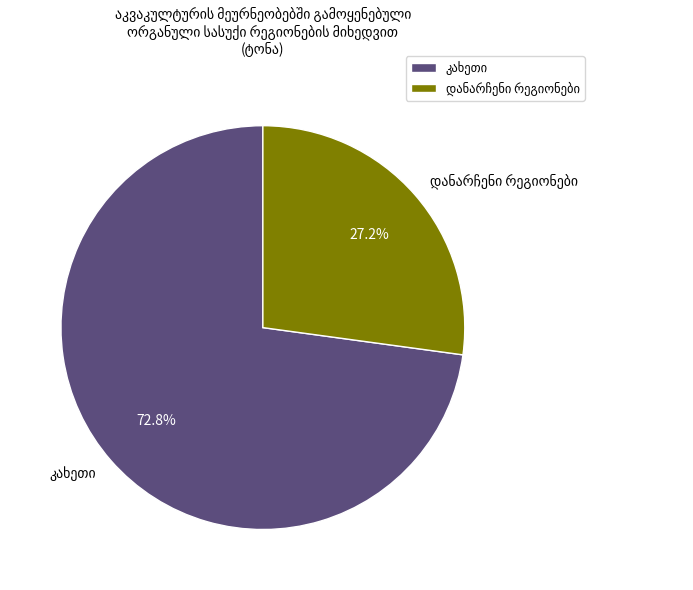

Is there any slice that represents more than half of the pie?

Yes